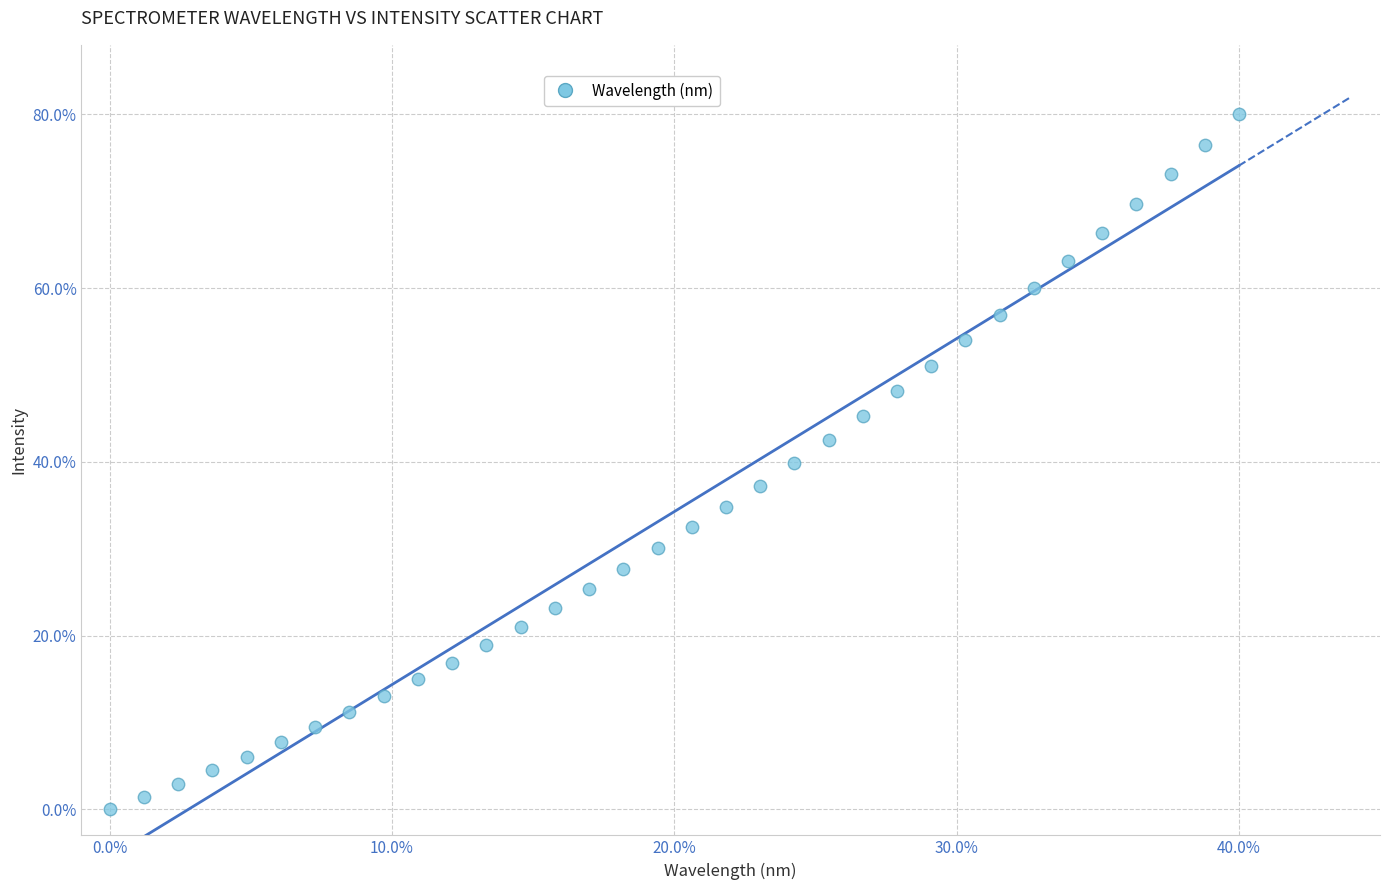

What is the range of Y values (max minus min)?

80.0